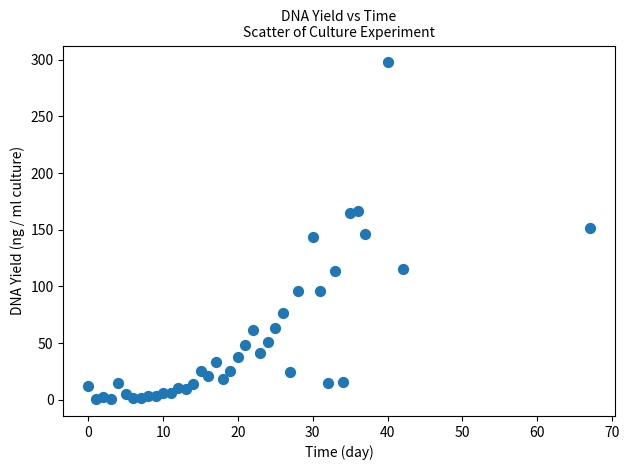

What is the range of X values (max minus min)?

67.0